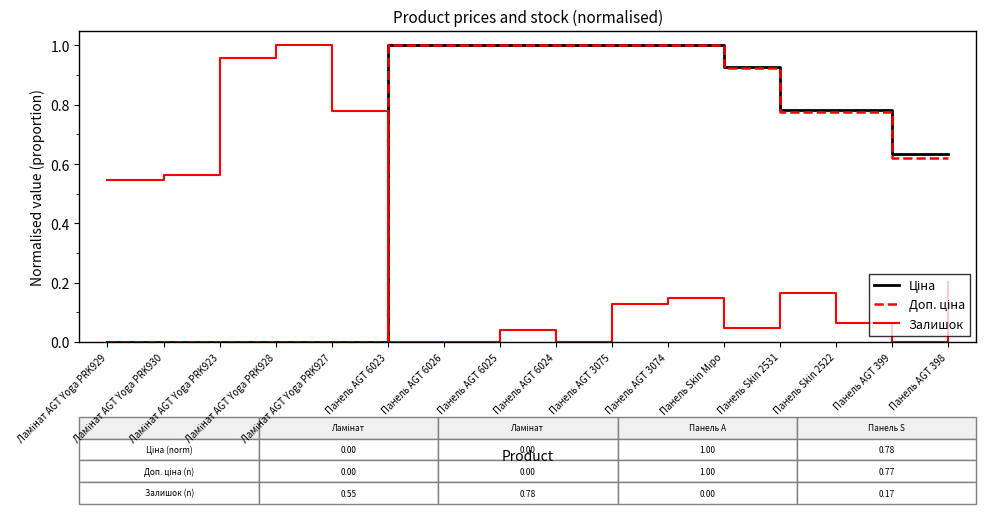

Which category has the lowest value in the Доп. ціна series?

Ламінат AGT Yoga PRK929